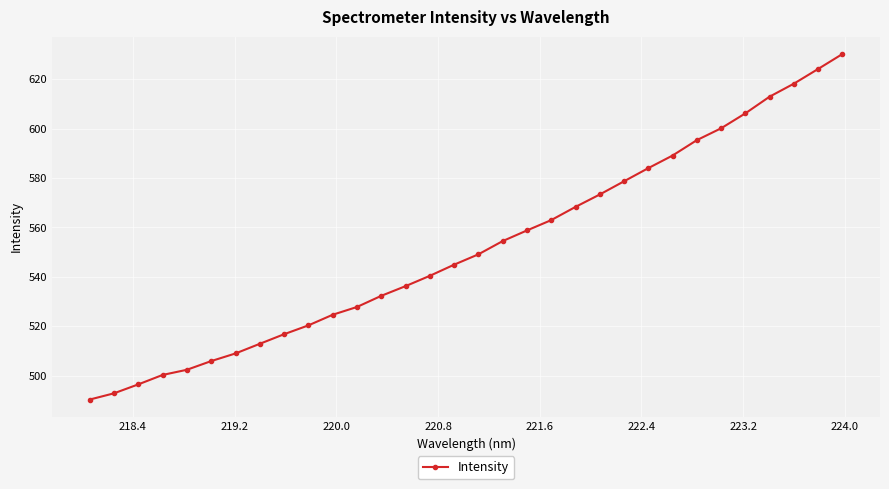

True or false: the data has more than 2 interior local peaks.

False